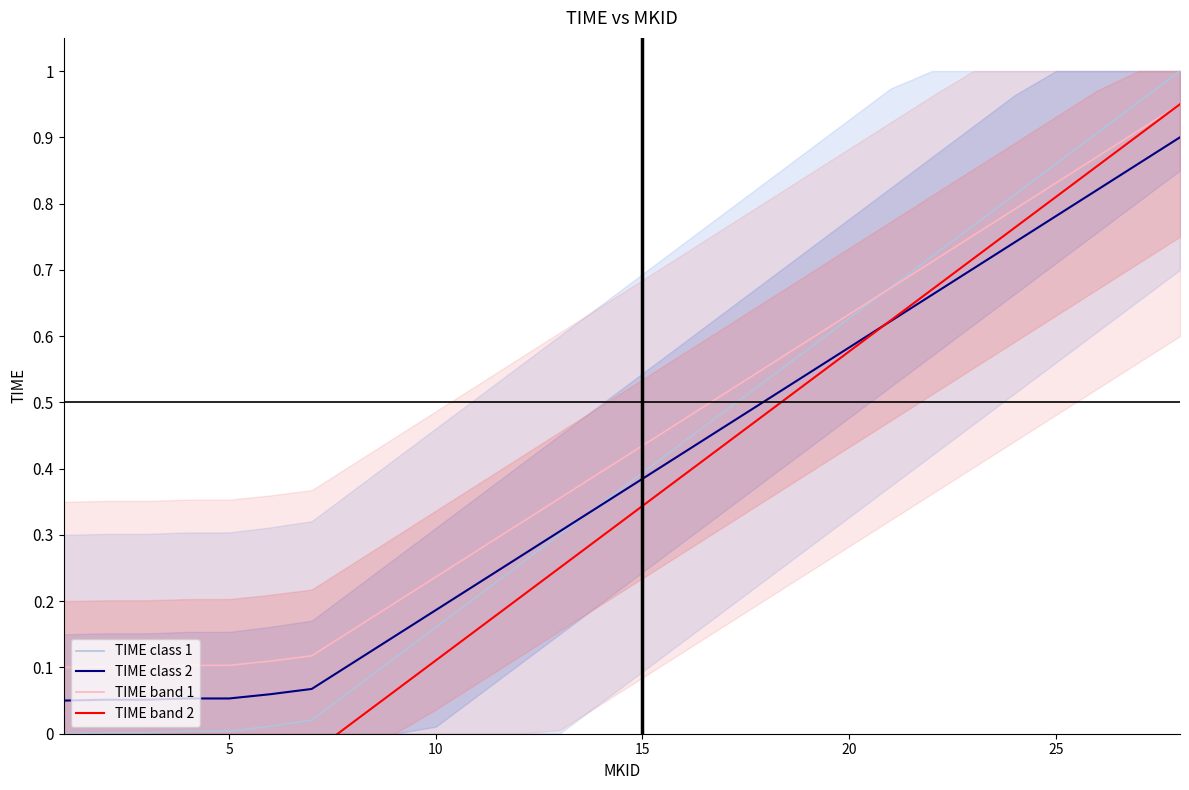

What is the minimum value for TIME band 1?

0.1